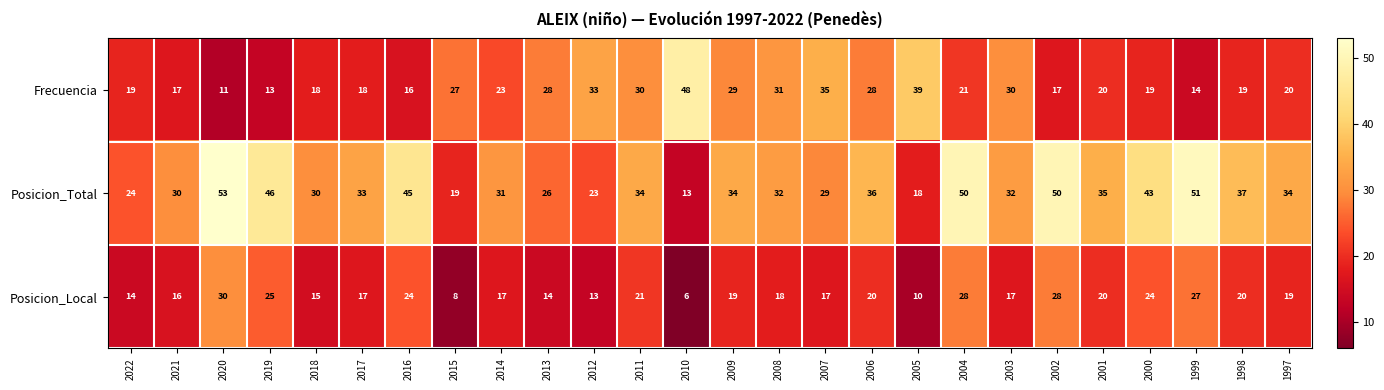

Which series changed the most between 2021 and 2012?

Frecuencia